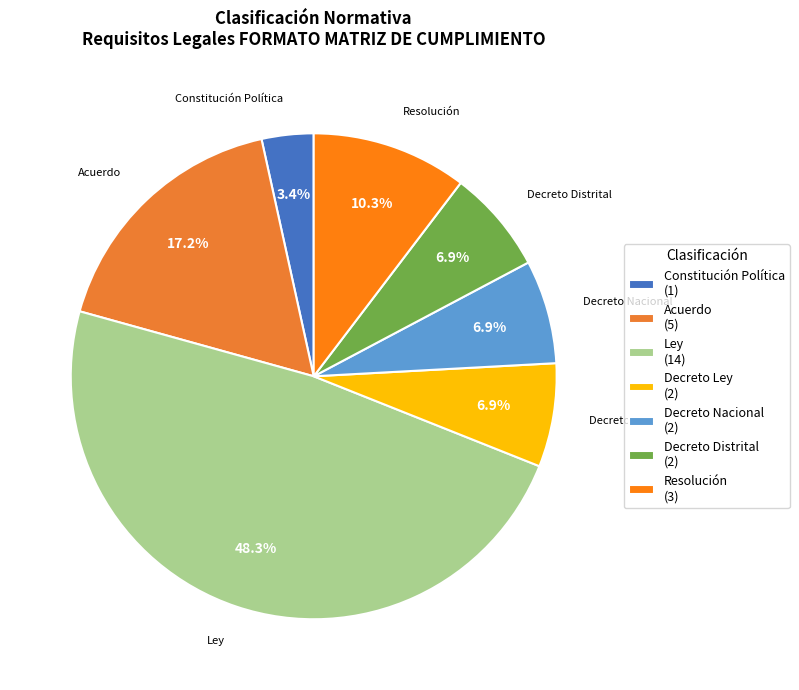

How many slices are in this pie chart?

7